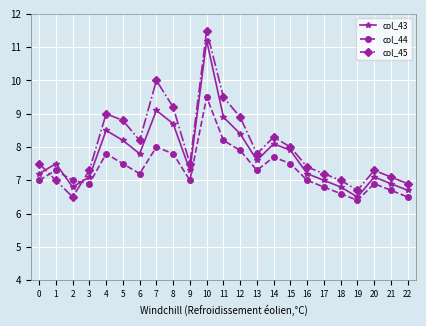

The value of col_43 at 14 is 8.1. True or false?

True